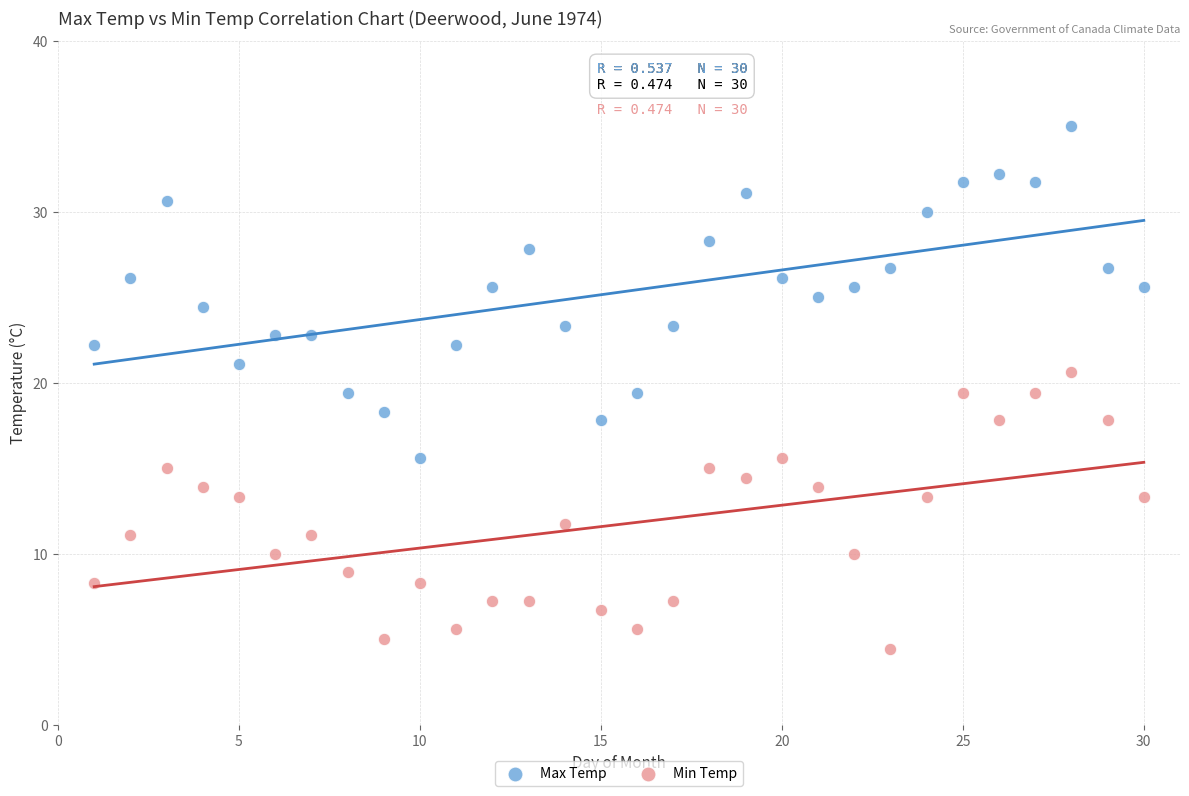

Which series reaches the maximum Y coordinate?

Max Temp